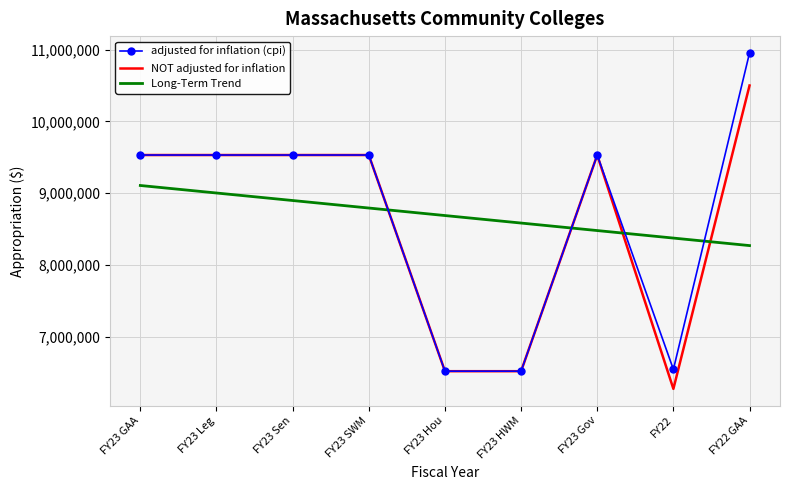

What is the difference between the NOT adjusted for inflation values at FY23 Gov and FY22 GAA?

969189.0